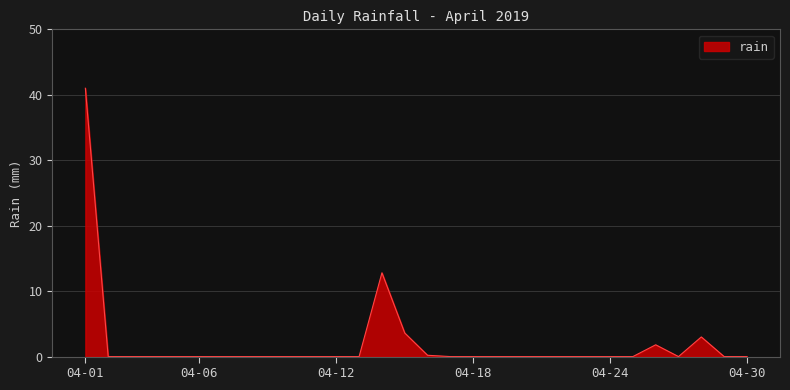

What is the difference between the maximum and minimum values?

41.0